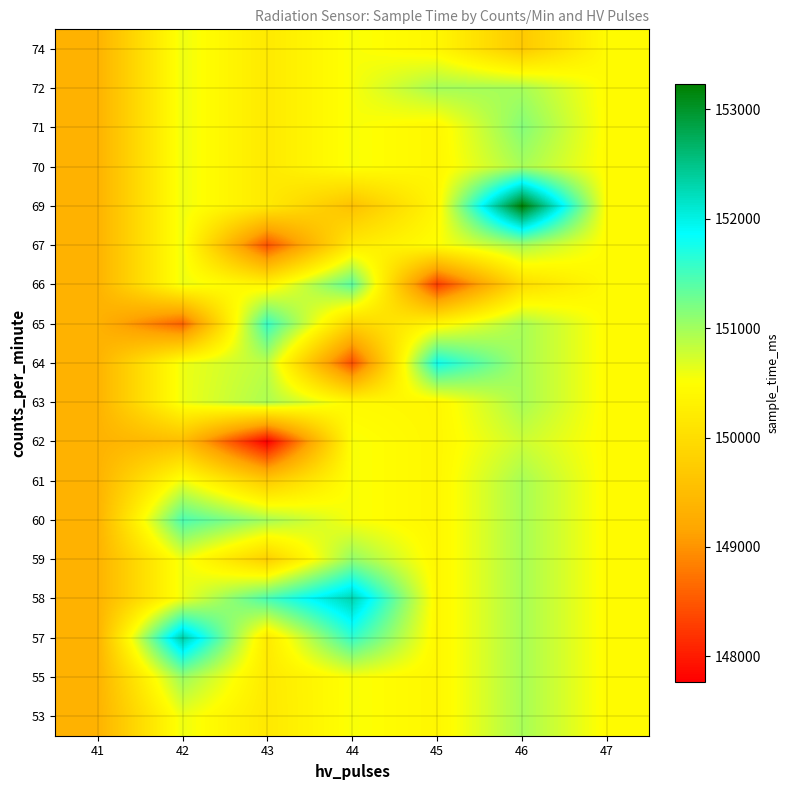

Between 44 and 41, which is larger?

44